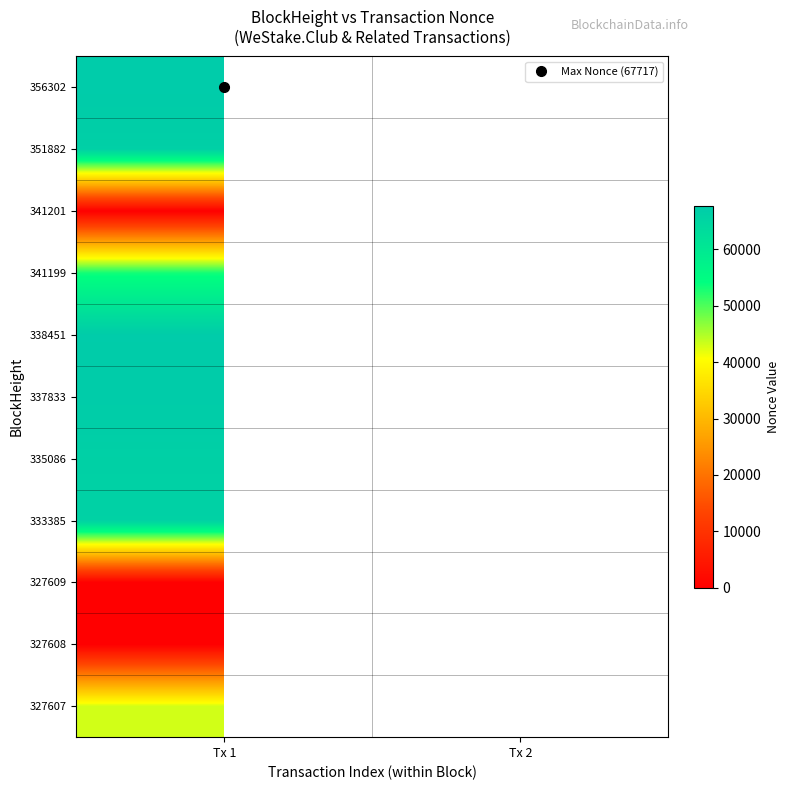

At which label does 327607 reach its peak?

Tx 1